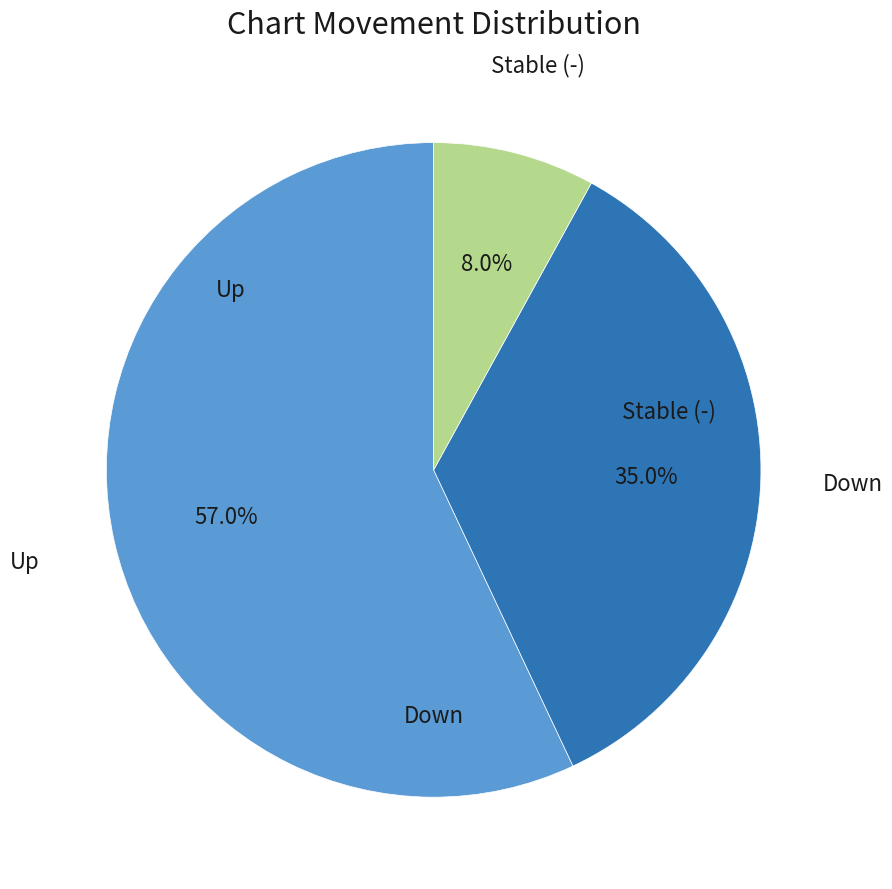

Is there a majority slice in this chart?

Yes